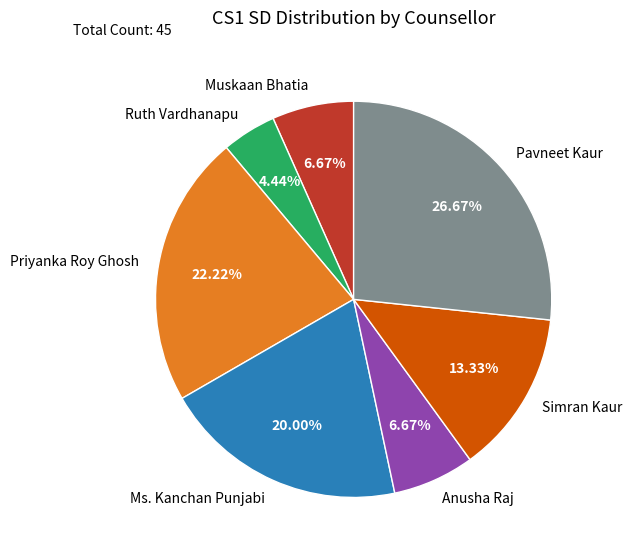

Which category has the biggest portion of the pie?

Pavneet Kaur